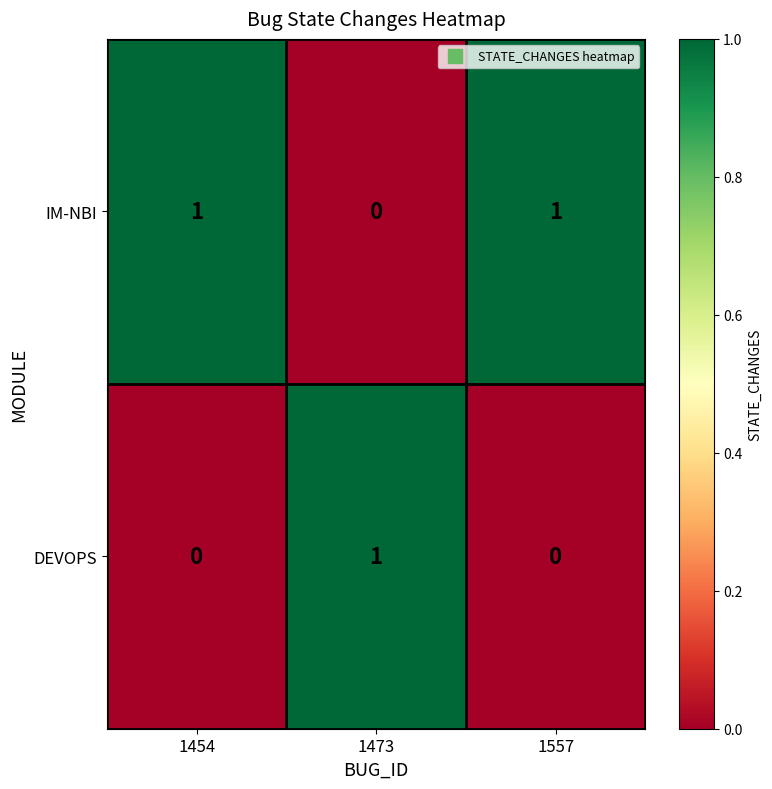

Is it true that IM-NBI equals 1 at 1454?

True